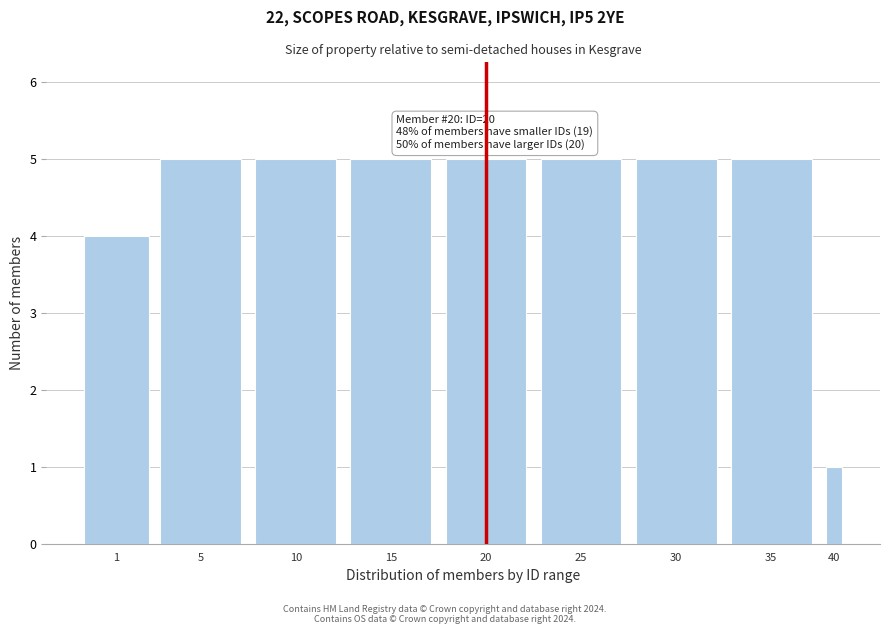

Reading left to right, transcribe all the data shown in this chart.

4	5	5	5	5	5	5	5	1